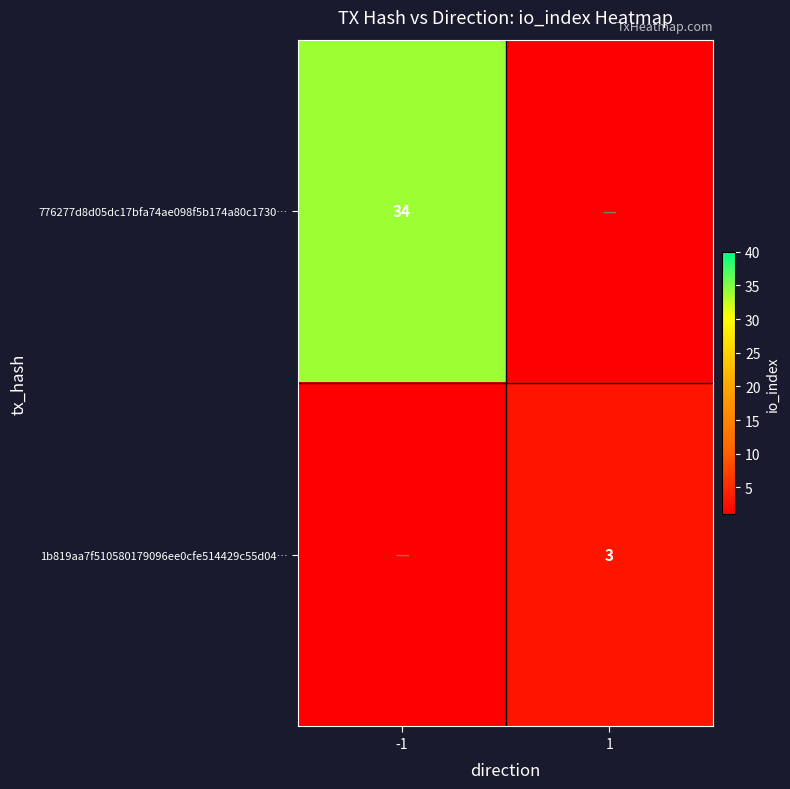

Is the value of 1b819aa7f510580179096ee0cfe514429c55d04… at 1 greater than the value of 776277d8d05dc17bfa74ae098f5b174a80c1730… at -1?

No